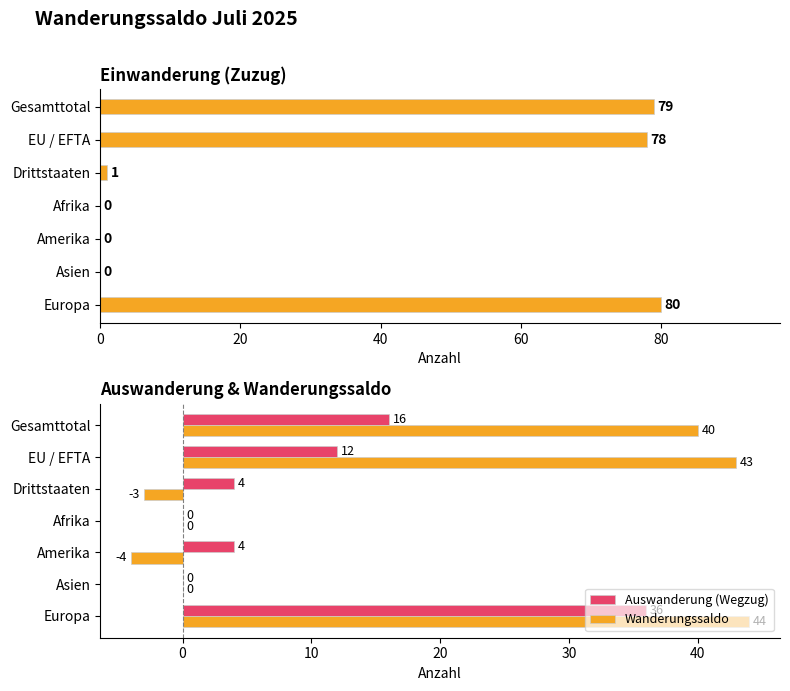

How many values in Wanderungssaldo are below zero?

2